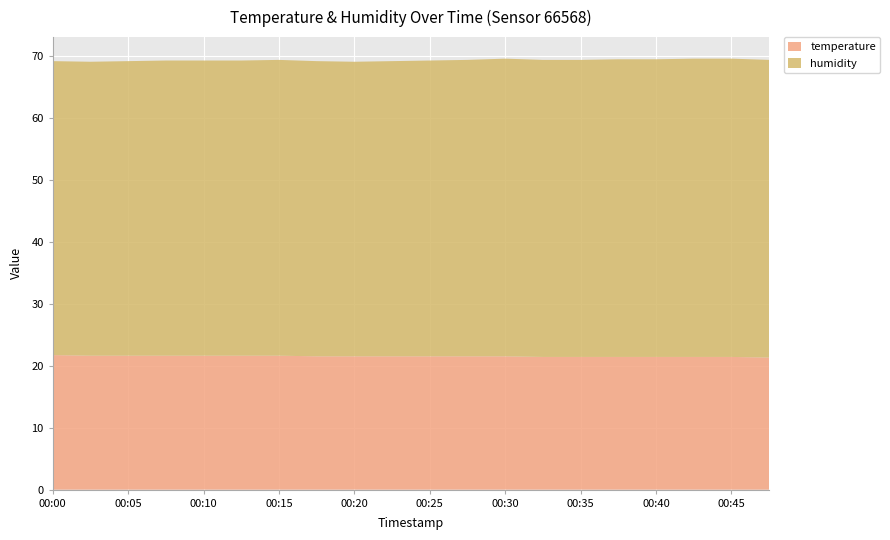

Reading left to right, extract all data points from this chart.

temperature: 21.7	21.6	21.6	21.6	21.6	21.6	21.6	21.5	21.5	21.5	21.5	21.5	21.5	21.4	21.4	21.4	21.4	21.4	21.4	21.3
humidity: 47.4	47.4	47.5	47.6	47.6	47.6	47.7	47.6	47.5	47.6	47.7	47.8	48.0	47.9	47.9	48.0	48.0	48.1	48.1	48.0